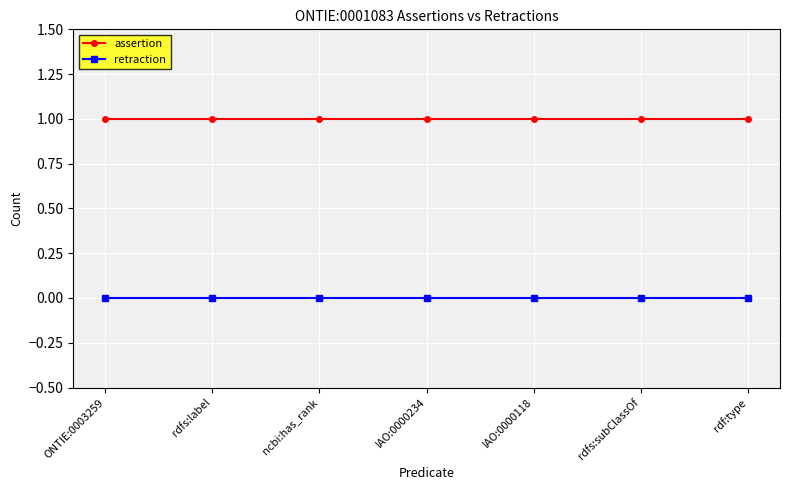

What is the label of the 3rd point from the right?

IAO:0000118